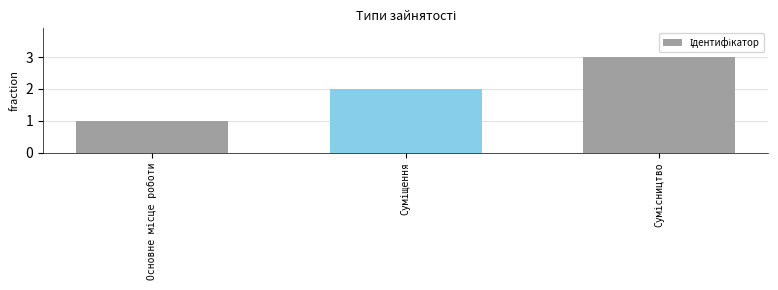

What is the greatest value displayed?

3